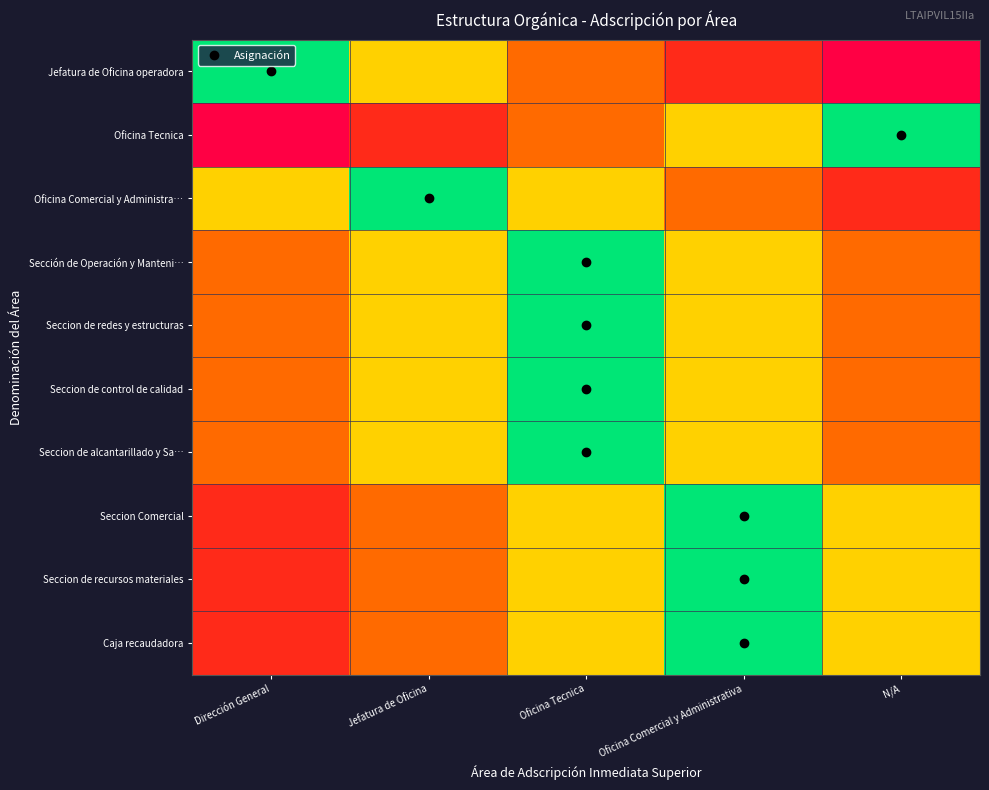

What is the total value across all series at Oficina Comercial y Administrativa?

2.5